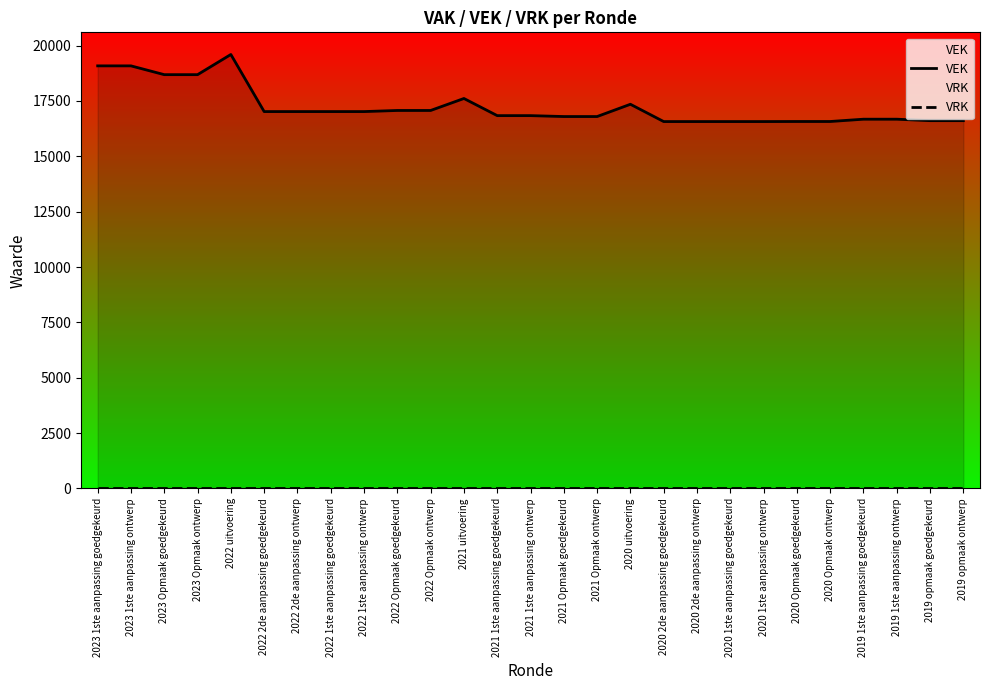

Which series has the widest spread of values?

VEK